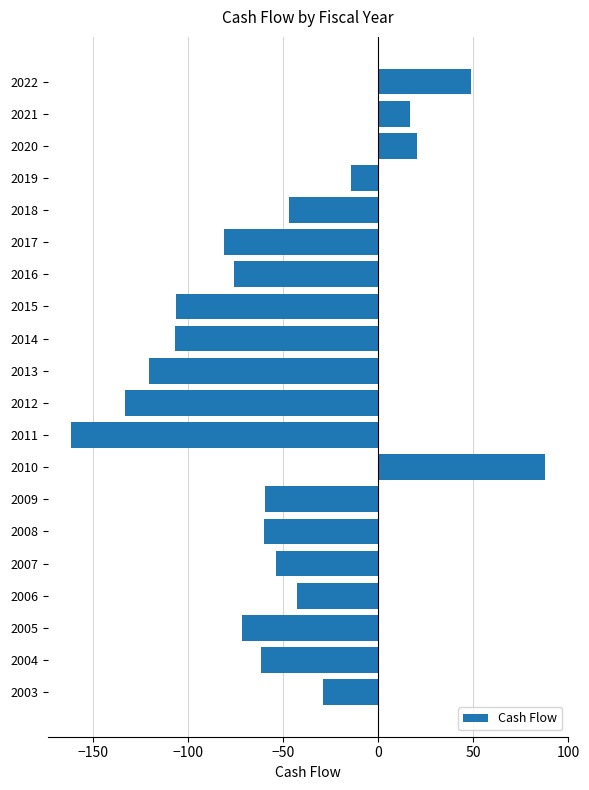

How many data points are above -59?

9